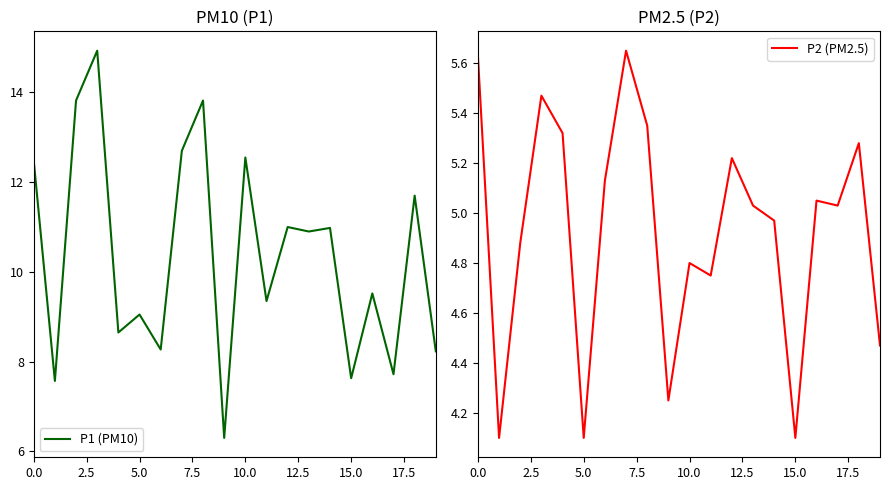

What is the sum of all P1 (PM10) values?

207.2